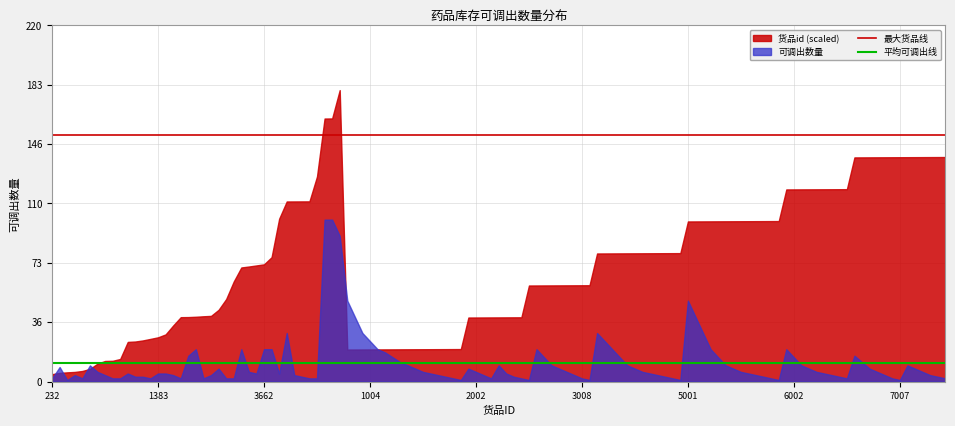

What is the total value across all series at 6002?

133.7